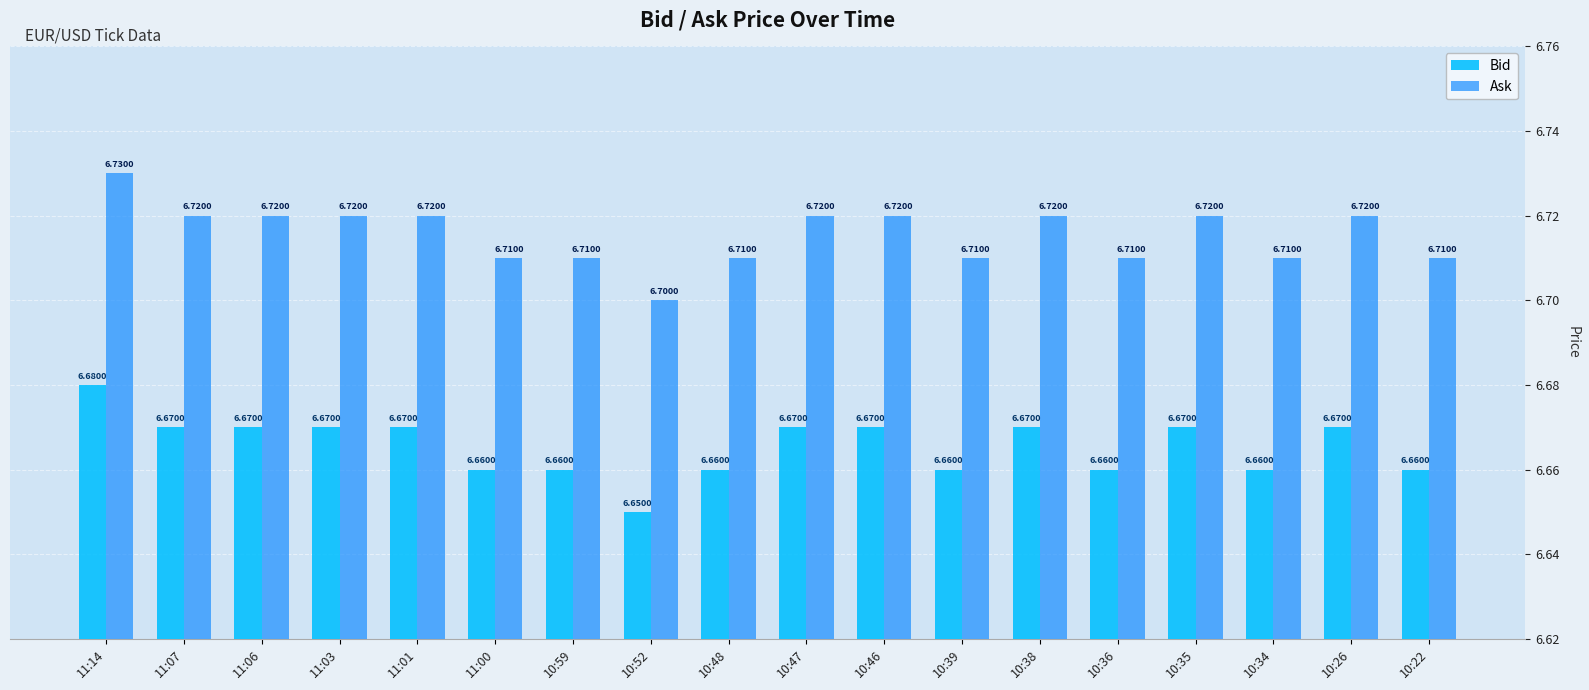

What position from the left is 10:26?

17